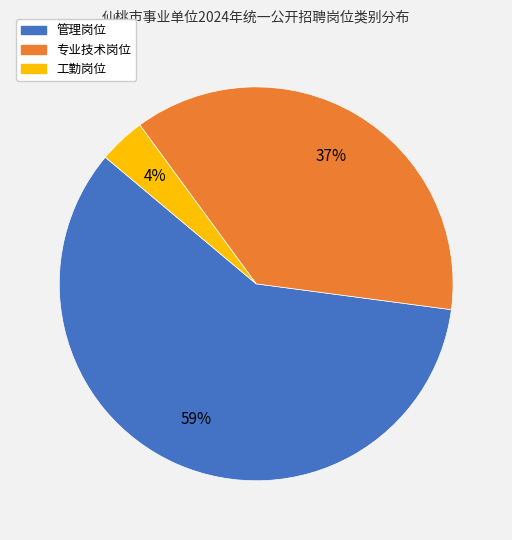

To the nearest percent, what is the difference between the largest and smallest slice percentages?

55%